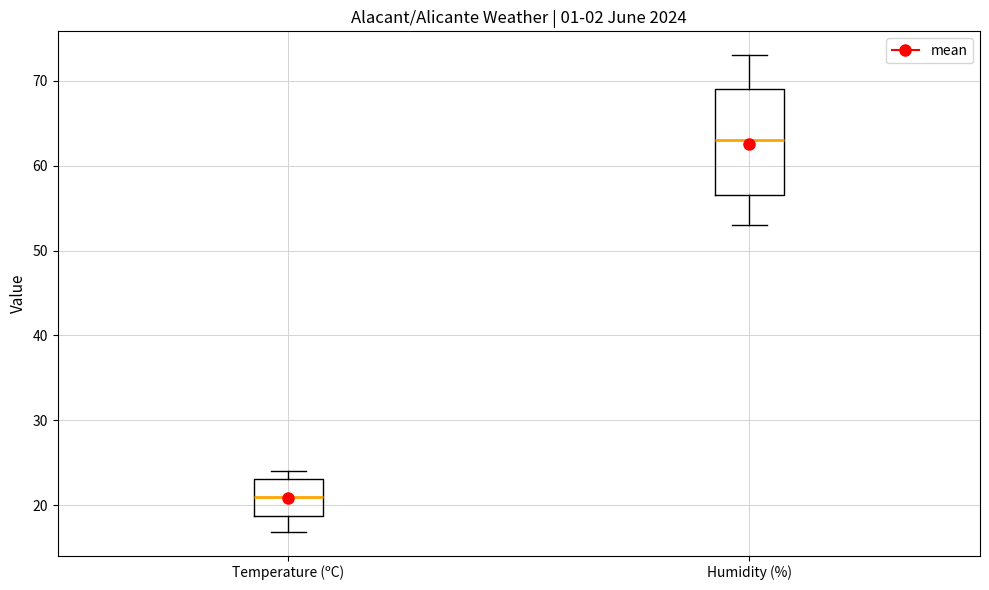

Which box's median line is the lowest?

Temperature (ºC)